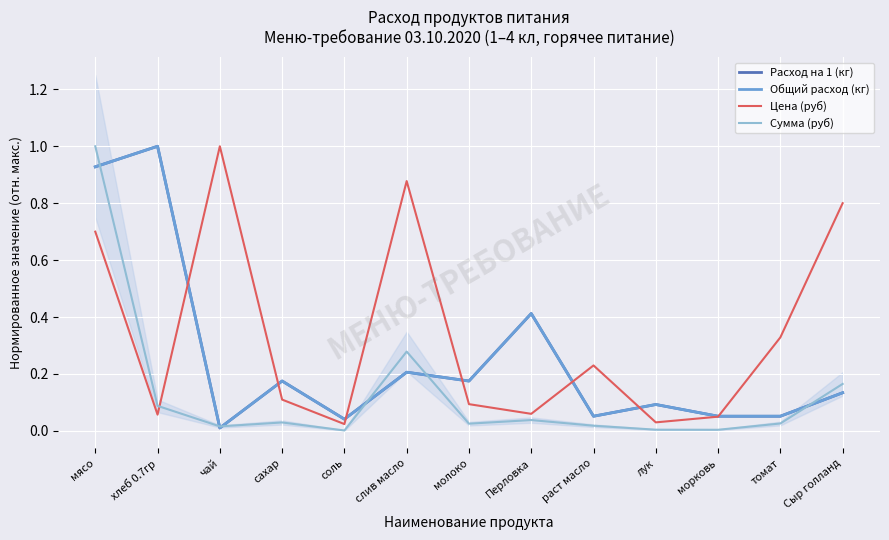

What is the value of the Сумма (руб) point at the 1st from the left?

1.0